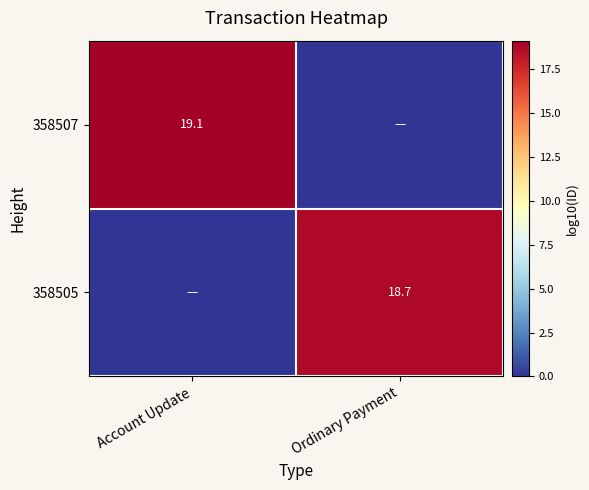

True or false: 358507 has a value of 7.8 at Account Update.

False